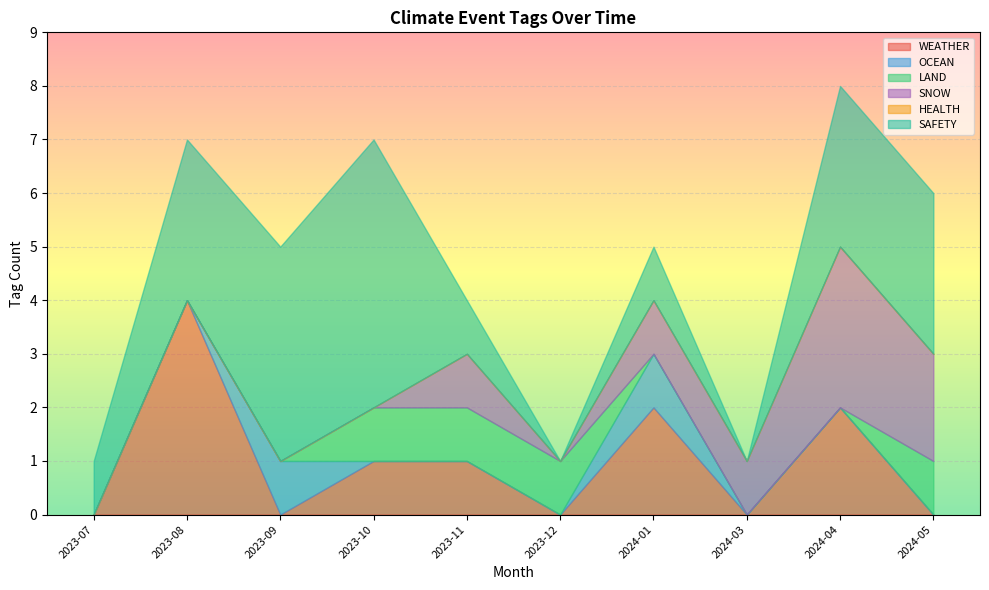

Which series has the largest total across all categories?

SAFETY